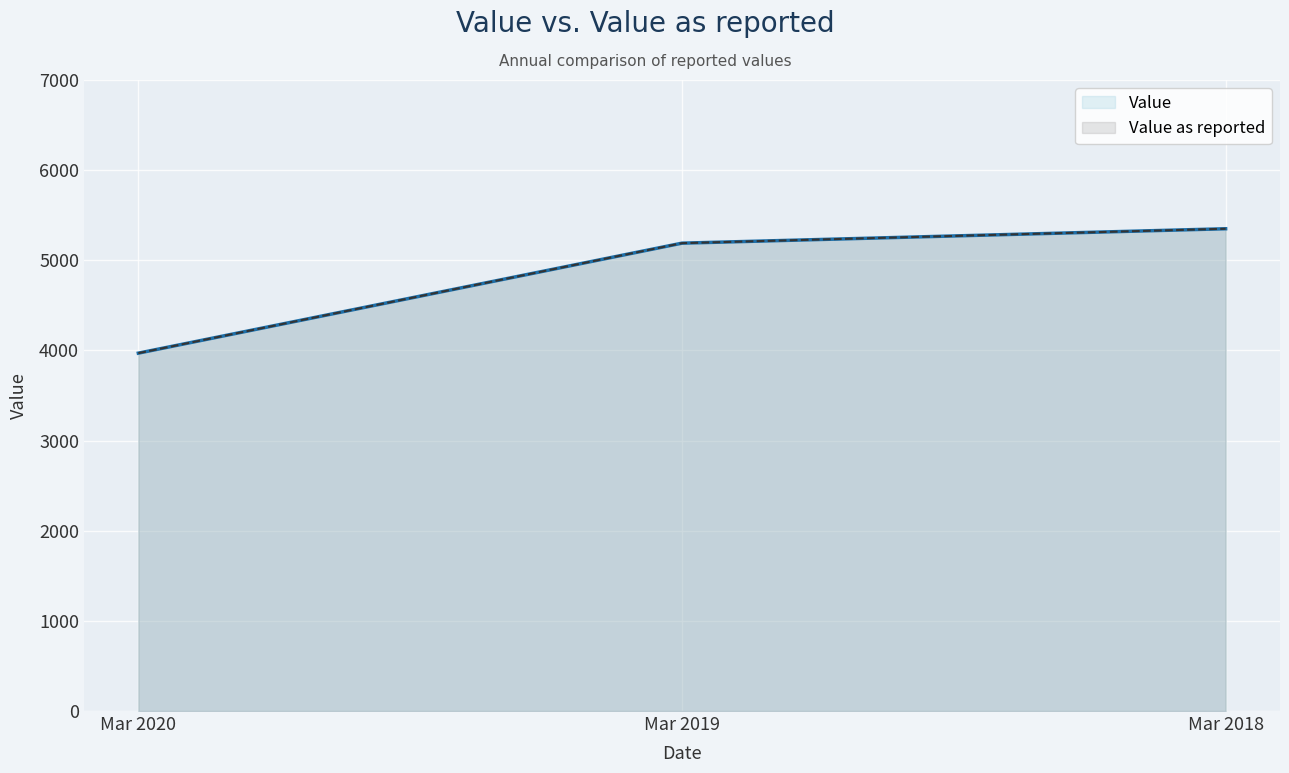

At Mar 2020, list the series in order from largest to smallest.

Value, Value as reported